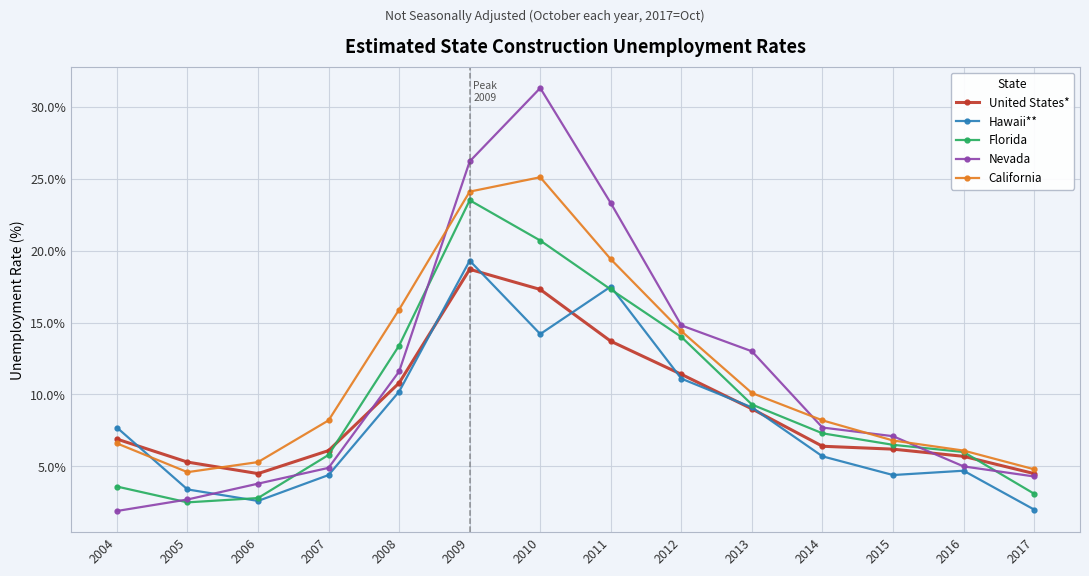

Is this an area chart (filled region under the line)?

No